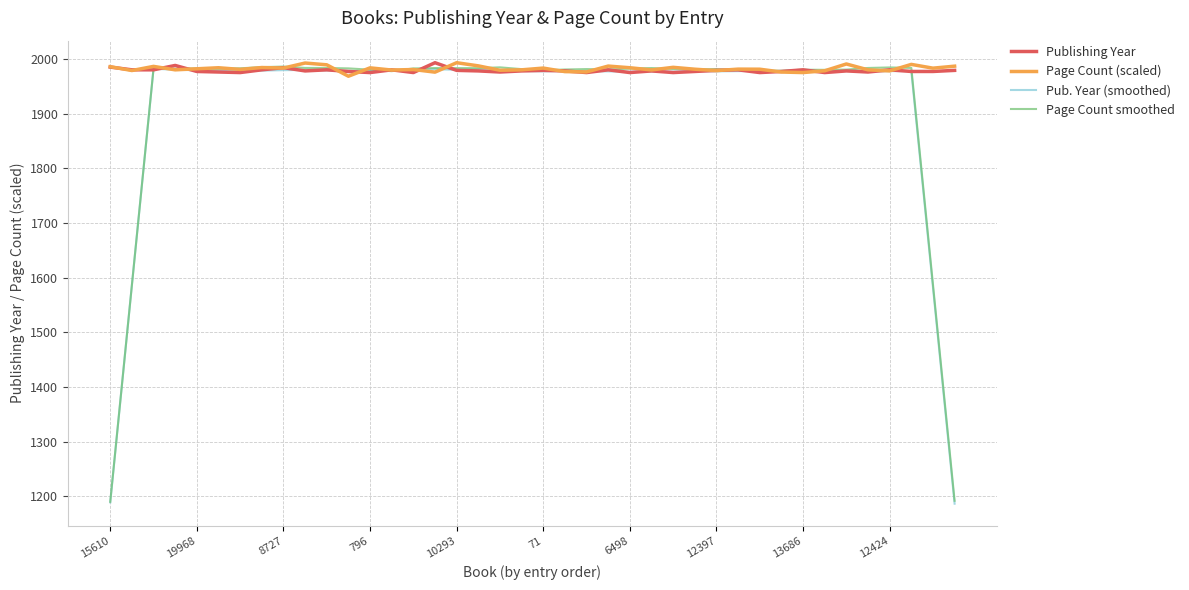

What is the highest value of the Publishing Year series?

1993.0